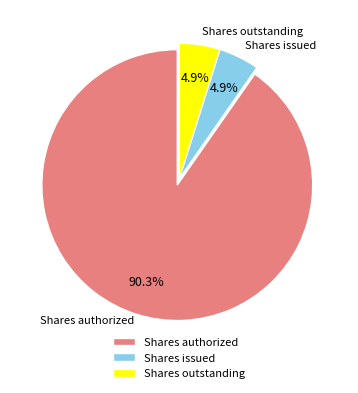

Approximately how many times larger is the value at Shares outstanding compared to Shares issued?

1.0